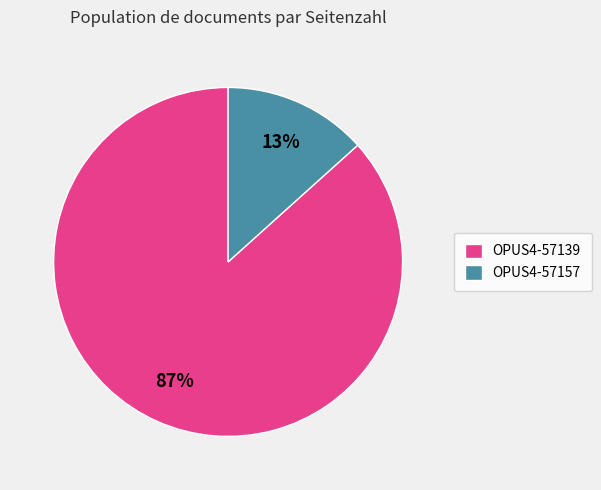

Count the number of slices in the pie.

2